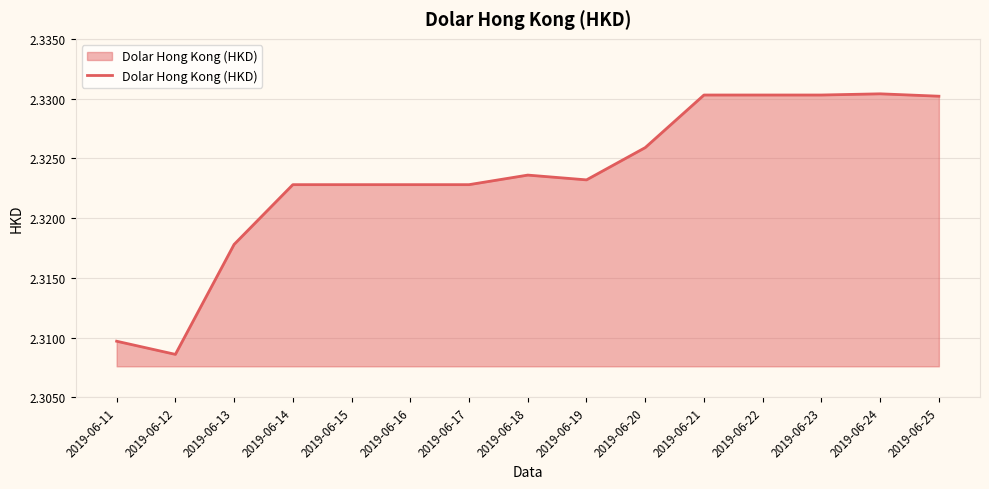

Does the chart display data point markers on the line(s)?

No